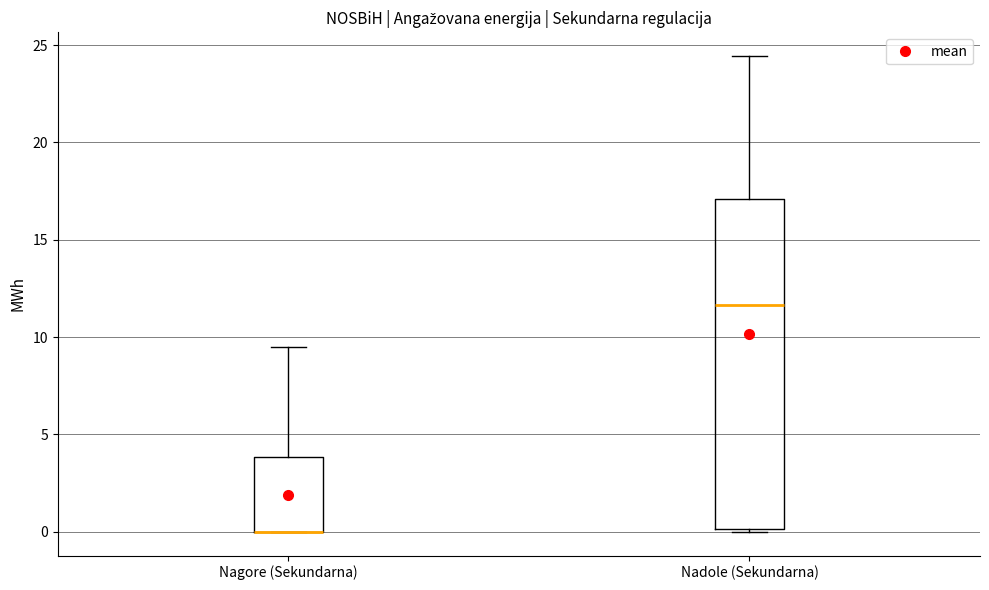

Where is the lower edge of the box for Nagore (Sekundarna) on the y-axis? The values are not printed on the chart, so give them approximately, as read against the axis.

0.0